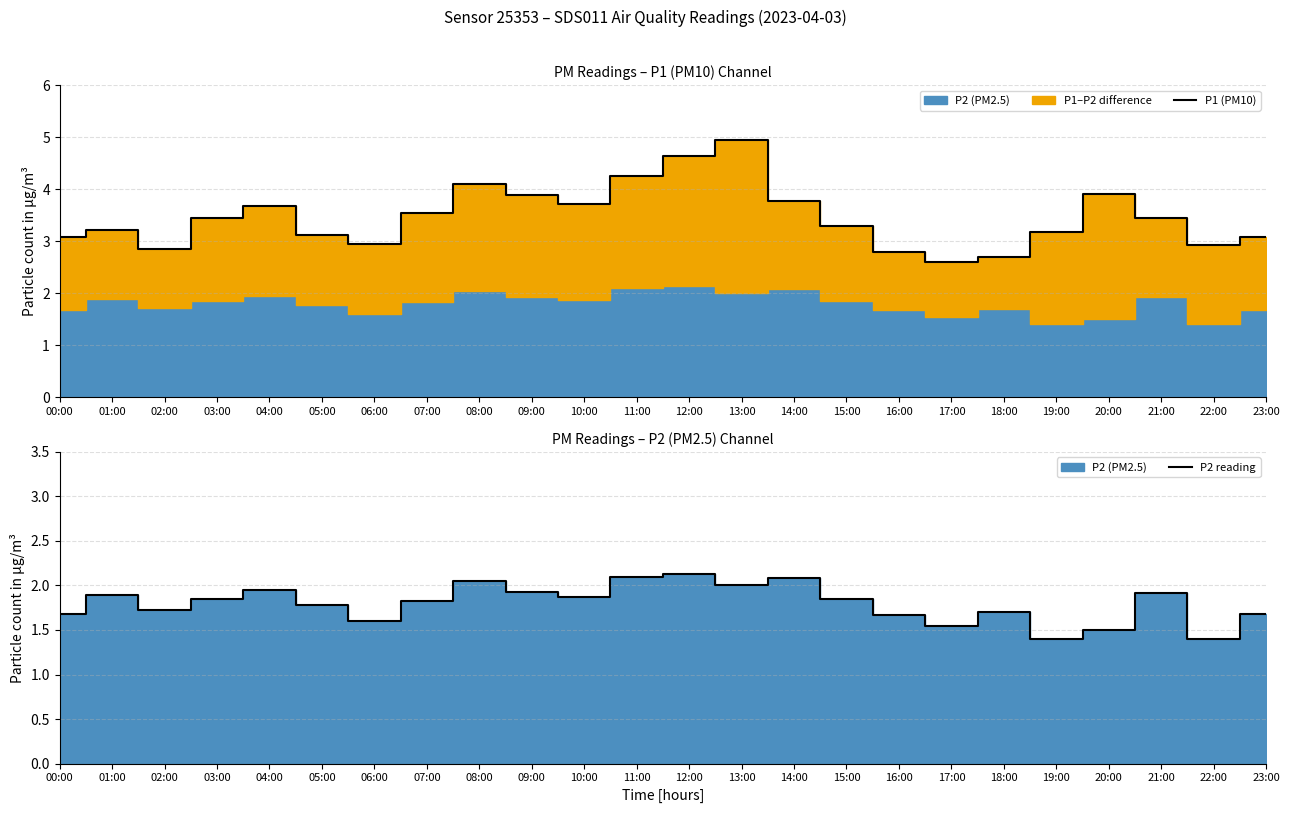

What is the maximum value for P2 reading?

2.1